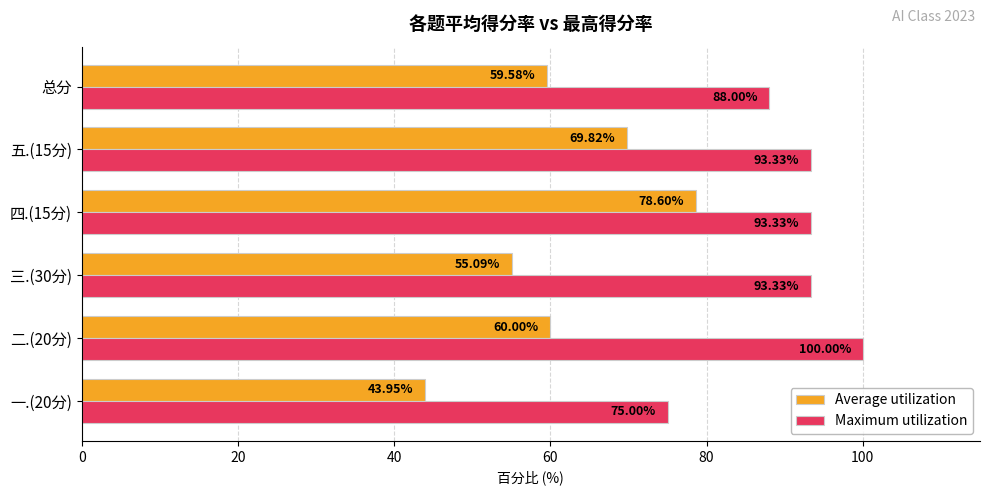

Is the value of Maximum utilization at 五.(15分) greater than the value of Average utilization at 二.(20分)?

Yes